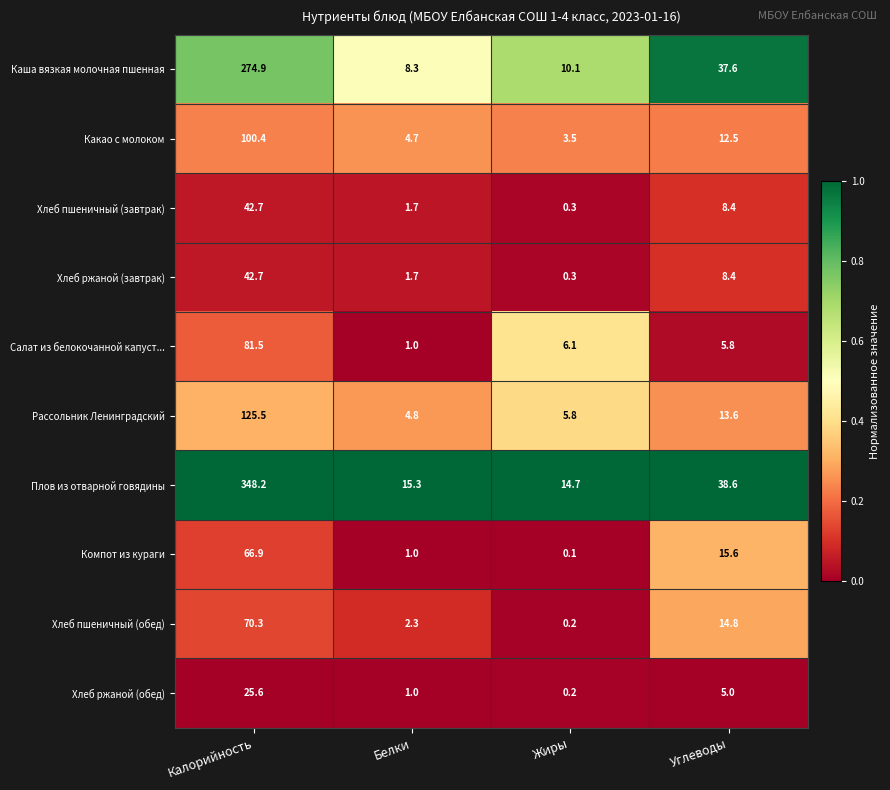

At which label is Каша вязкая молочная пшенная closest to 141?

Углеводы